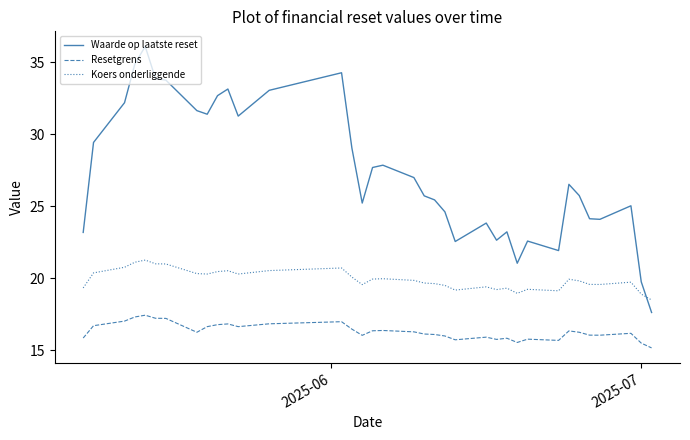

True or false: Koers onderliggende and Resetgrens cross at least once.

False